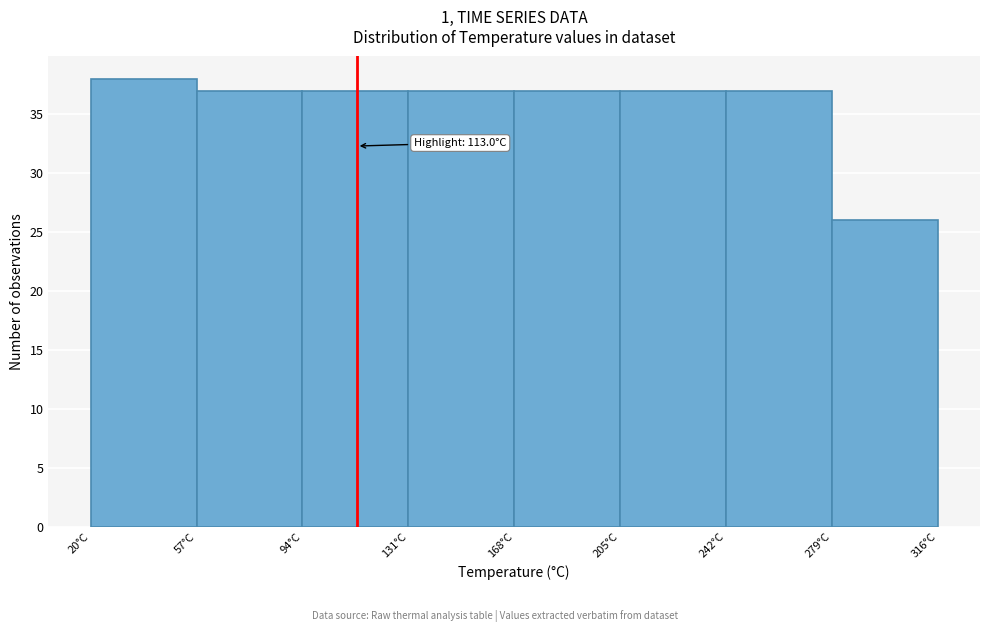

Which range on the x-axis has the tallest bar?

20 to 57